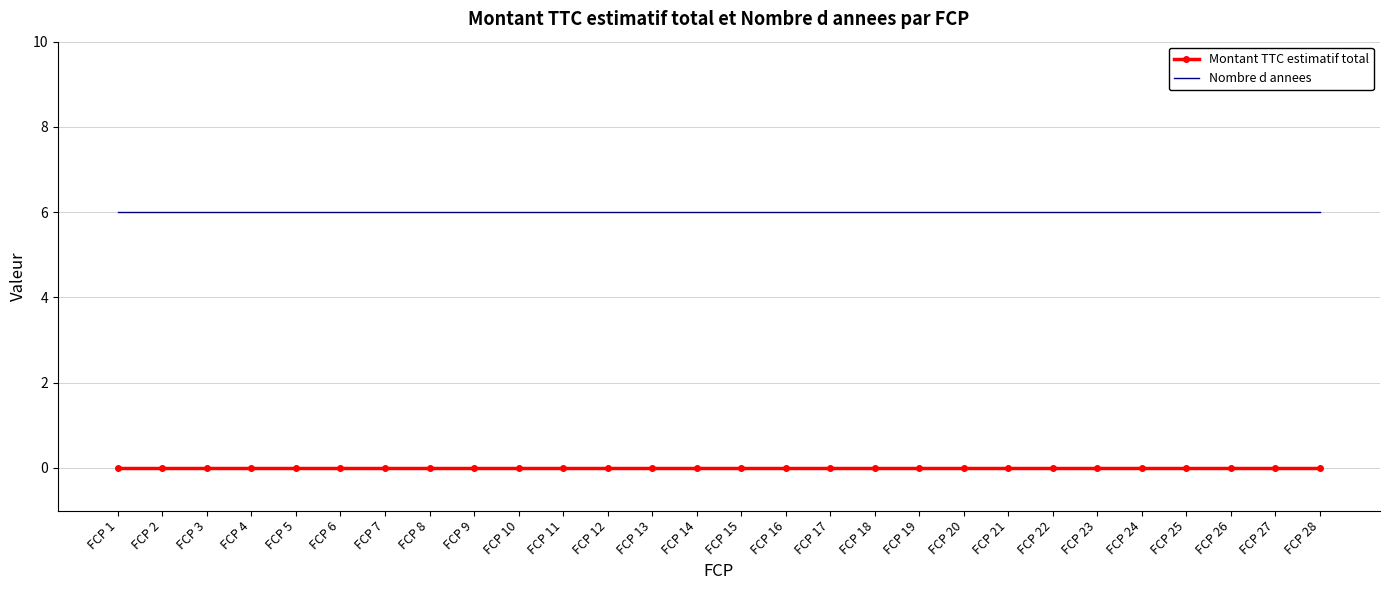

Rank the series at FCP 15 from highest to lowest value.

Nombre d annees, Montant TTC estimatif total